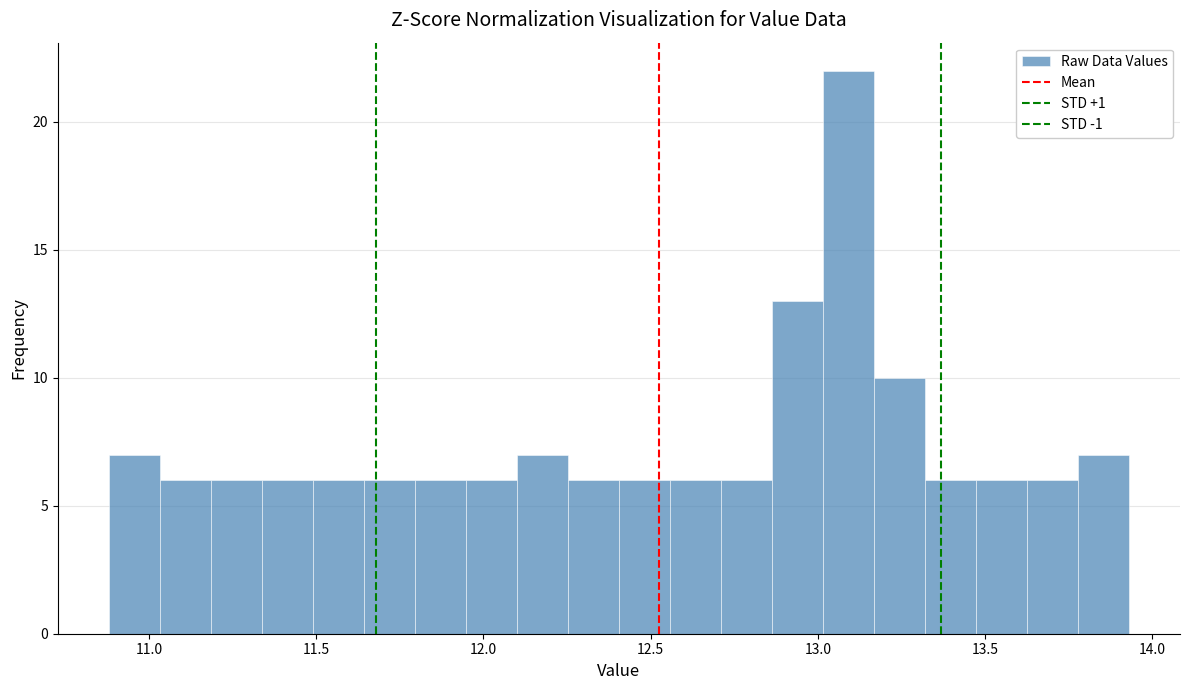

Around what value on the x-axis is the tallest bar? Give the approximate position of its centre, as read against the axis.

13.10